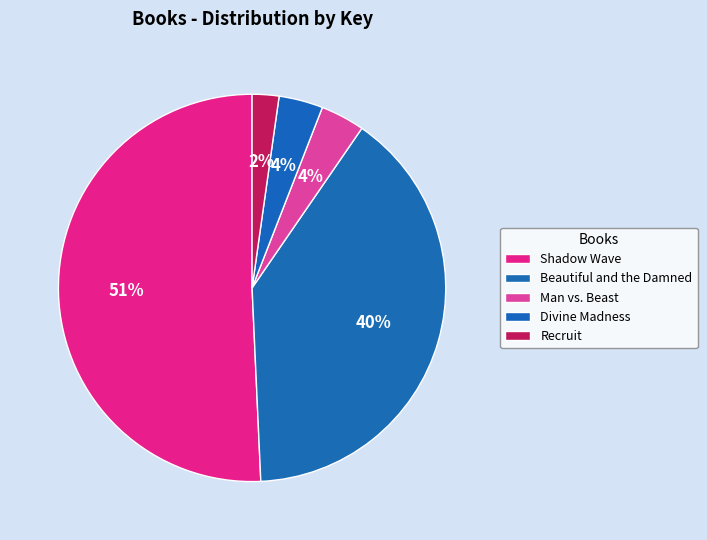

Which has a higher value, Man vs. Beast or Divine Madness?

Man vs. Beast